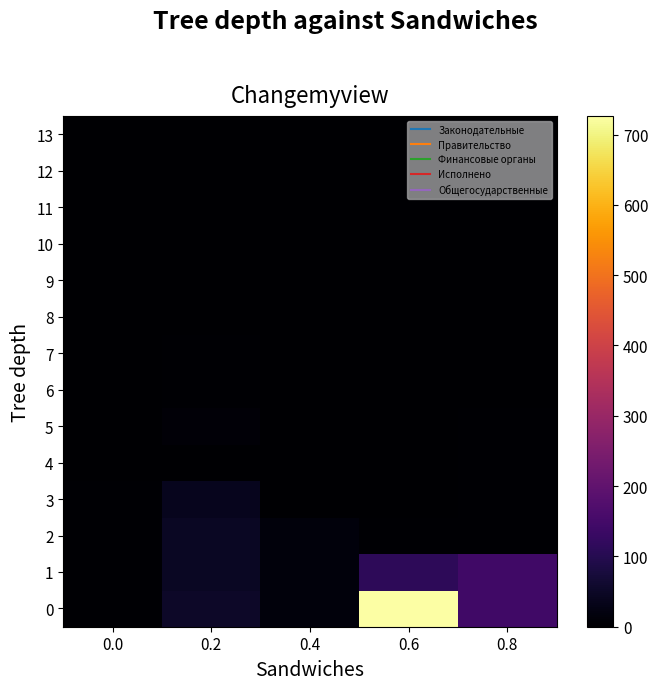

Reading left to right, transcribe all the data shown in this chart.

0: 0.0=4.0	0.2=51.5	0.4=15.6	0.6=726.6	0.8=142.4
1: 0.0=3.4	0.2=47.4	0.4=15.5	0.6=112.9	0.8=142.4
2: 0.0=3.4	0.2=47.4	0.4=15.5	0.6=3.2	0.8=4.0
3: 0.0=2.9	0.2=38.2	0.4=0.0	0.6=2.8	0.8=3.4
4: 0.0=0.1	0.2=0.2	0.4=0.0	0.6=2.8	0.8=3.4
5: 0.0=0.4	0.2=8.9	0.4=0.0	0.6=2.3	0.8=2.9
6: 0.0=0.6	0.2=3.6	0.4=0.0	0.6=0.0	0.8=0.1
7: 0.0=0.6	0.2=3.6	0.4=0.0	0.6=0.4	0.8=0.4
8: 0.0=0.6	0.2=0.5	0.4=0.0	0.6=0.4	0.8=0.6
9: 0.0=0.0	0.2=0.0	0.4=0.0	0.6=0.4	0.8=0.6
10: 0.0=0.0	0.2=1.8	0.4=0.0	0.6=0.4	0.8=0.6
11: 0.0=0.0	0.2=1.4	0.4=0.0	0.6=0.0	0.8=0.0
12: 0.0=0.0	0.2=0.5	0.4=0.0	0.6=0.0	0.8=0.0
13: 0.0=0.0	0.2=0.1	0.4=0.0	0.6=0.0	0.8=0.0